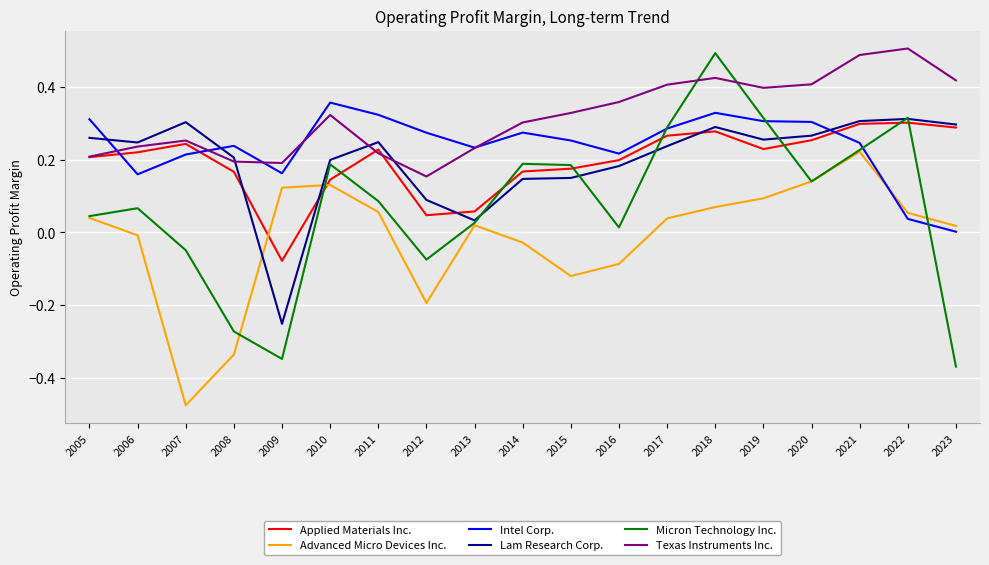

Which series ends up on top after the final intersection of Advanced Micro Devices Inc. and Lam Research Corp.?

Lam Research Corp.